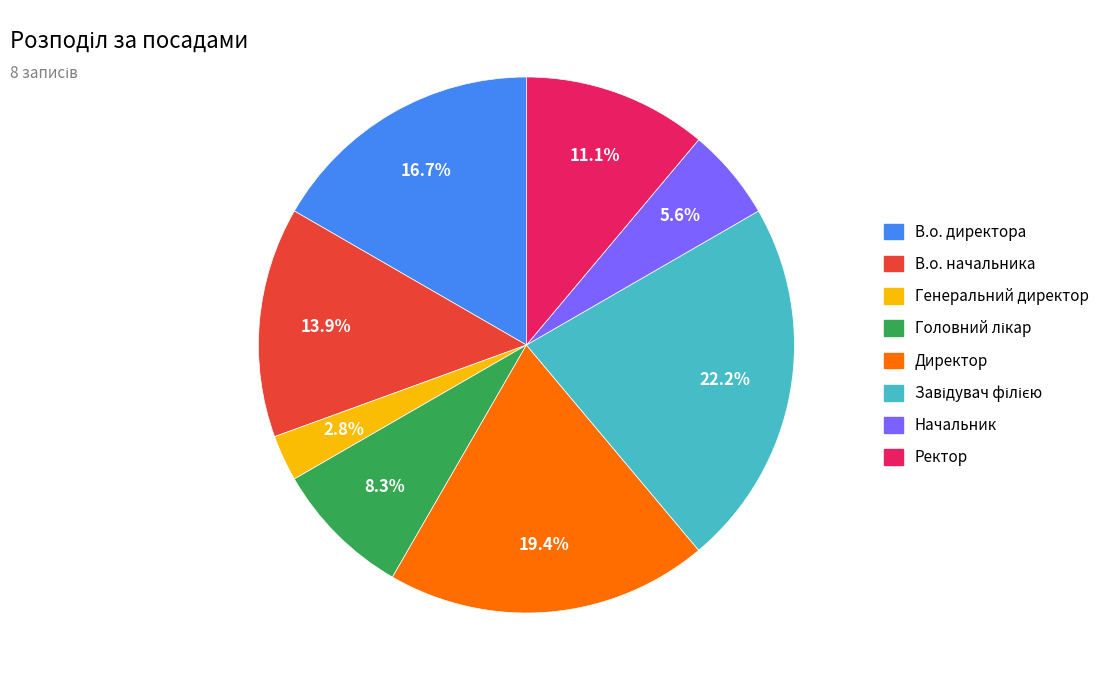

What is the smallest slice in the pie chart?

Генеральний директор